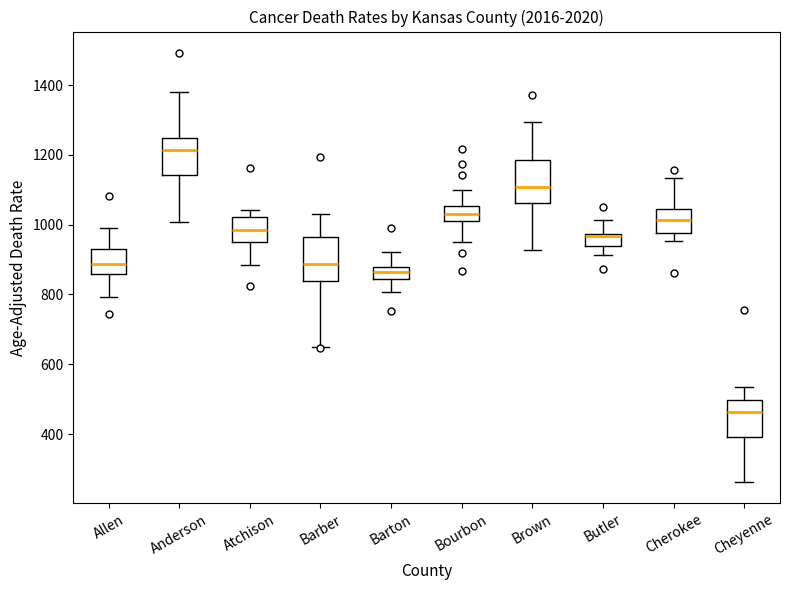

Reading left to right, read every box against the y-axis: the position of its median line, the range the box covers, and the ends of its whiskers. The values are not printed on the chart, so give them approximately, as read against the axis.

Allen: median 880, box 860 to 940, whiskers 800 to 980
Anderson: median 1220, box 1140 to 1240, whiskers 1000 to 1380
Atchison: median 980, box 960 to 1020, whiskers 880 to 1040
Barber: median 880, box 840 to 960, whiskers 640 to 1040
Barton: median 860, box 840 to 880, whiskers 800 to 920
Bourbon: median 1040, box 1000 to 1060, whiskers 940 to 1100
Brown: median 1100, box 1060 to 1180, whiskers 920 to 1300
Butler: median 960, box 940 to 980, whiskers 920 to 1020
Cherokee: median 1020, box 980 to 1040, whiskers 960 to 1140
Cheyenne: median 460, box 400 to 500, whiskers 260 to 540